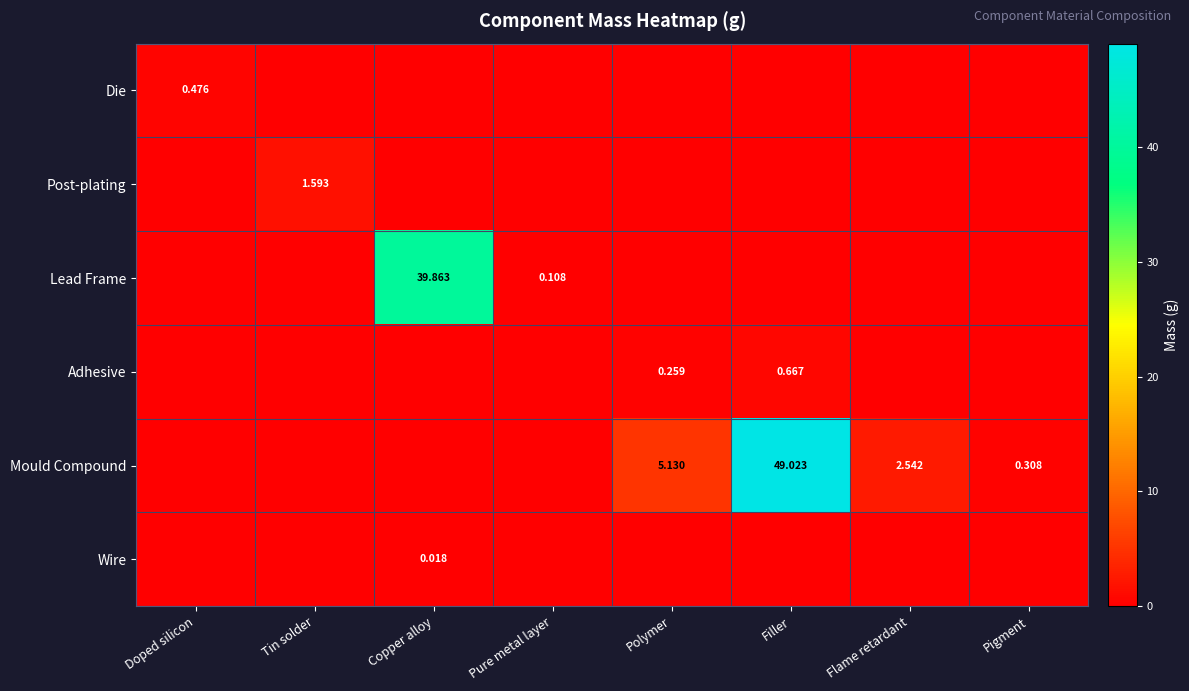

Is the value of Post-plating at Polymer greater than the value of Die at Doped silicon?

No